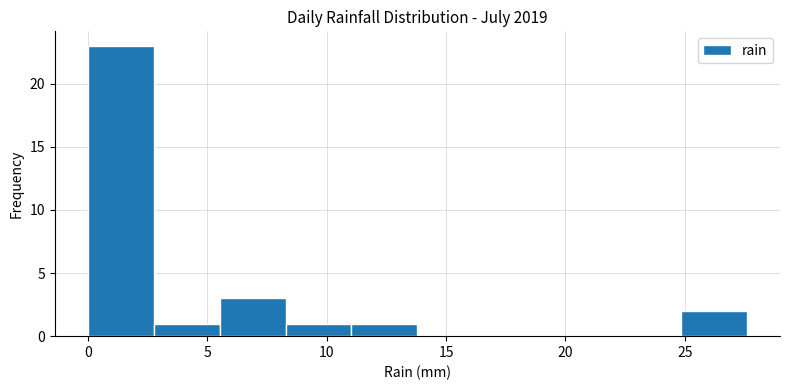

Reading left to right, transcribe this chart: for each bar, give the range it covers on the x-axis and its height. Neither the bar edges nor the heights are printed on the chart, so give them approximately, as read against the axes.

0.0 to 3.0: 23
3.0 to 5.5: 1
5.5 to 8.5: 3
8.5 to 11.0: 1
11.0 to 14.0: 1
14.0 to 16.5: 0
16.5 to 19.5: 0
19.5 to 22.0: 0
22.0 to 25.0: 0
25.0 to 27.5: 2